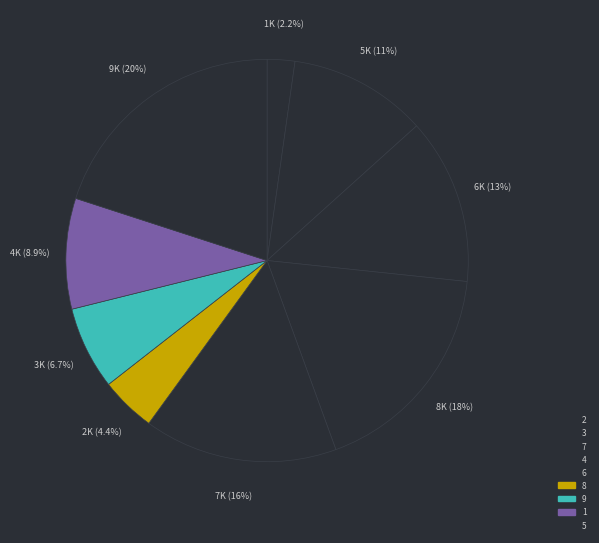

How many slices are in this pie chart?

9